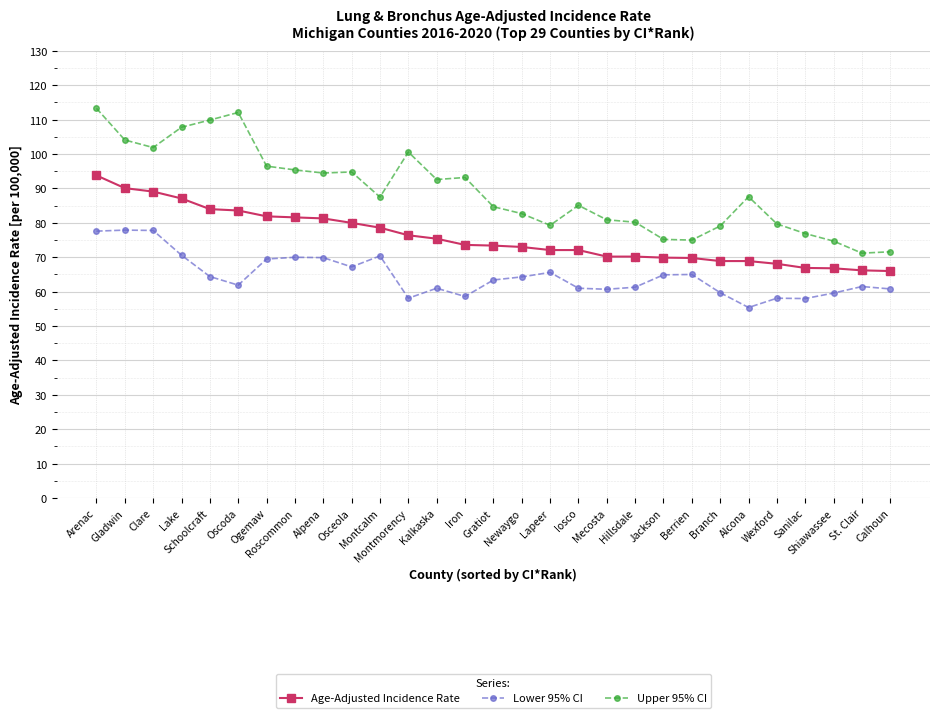

Is it true that Age-Adjusted Incidence Rate equals 31.3 at Jackson?

False